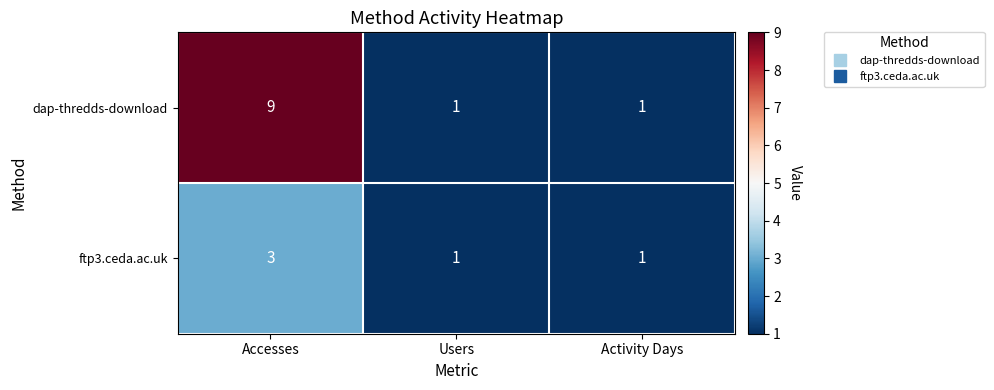

At how many categories does at least one series exceed 2?

1